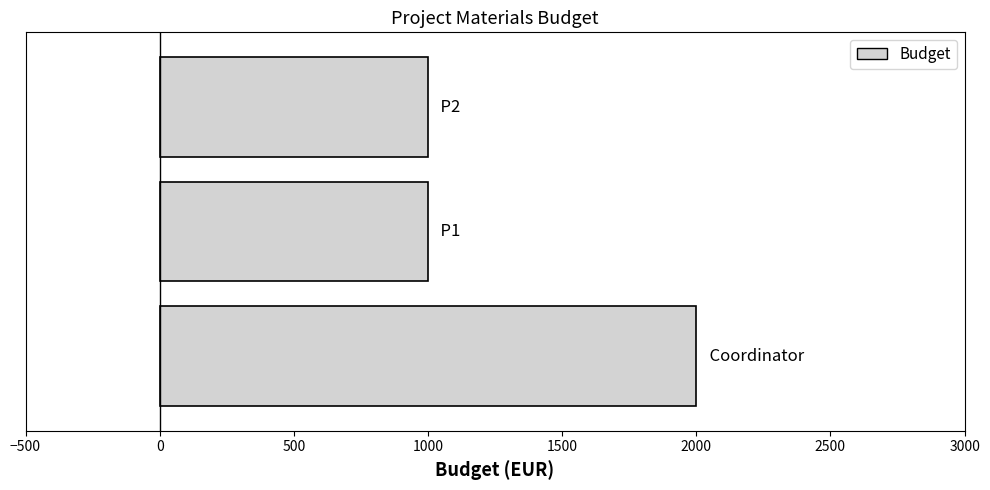

What is the difference between the maximum and second lowest values?

1000